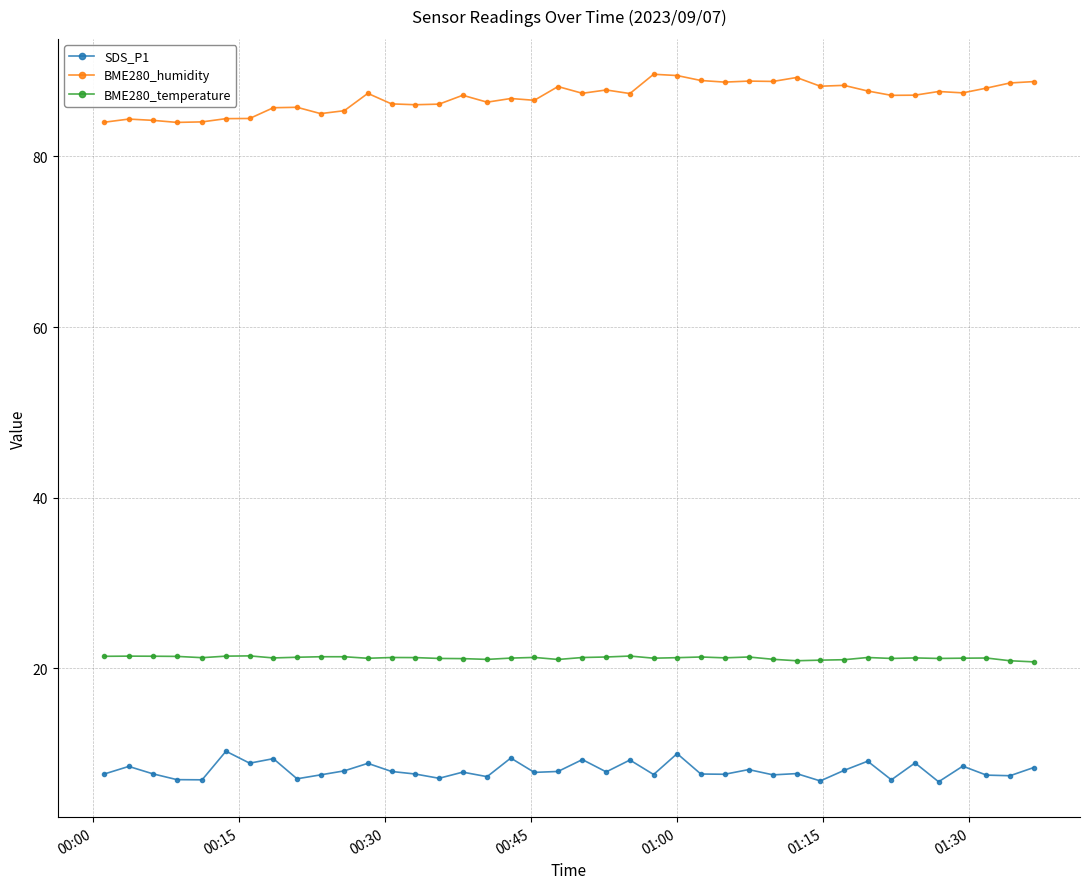

What is the value of the BME280_humidity point at the 33rd from the left?

87.7